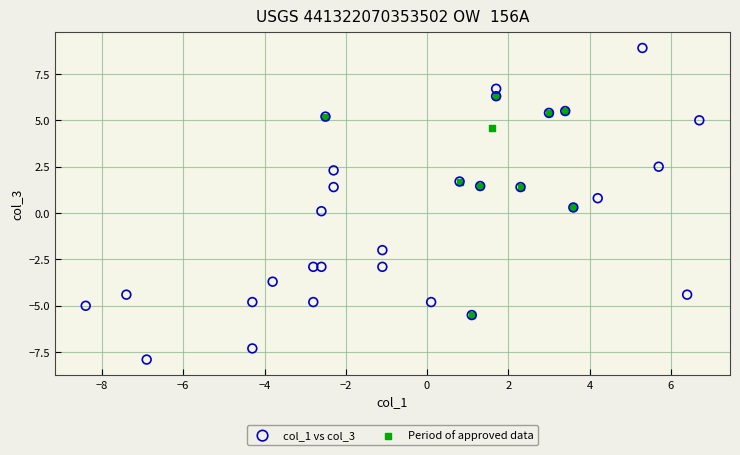

Which series has the widest spread of Y values?

col_1 vs col_3